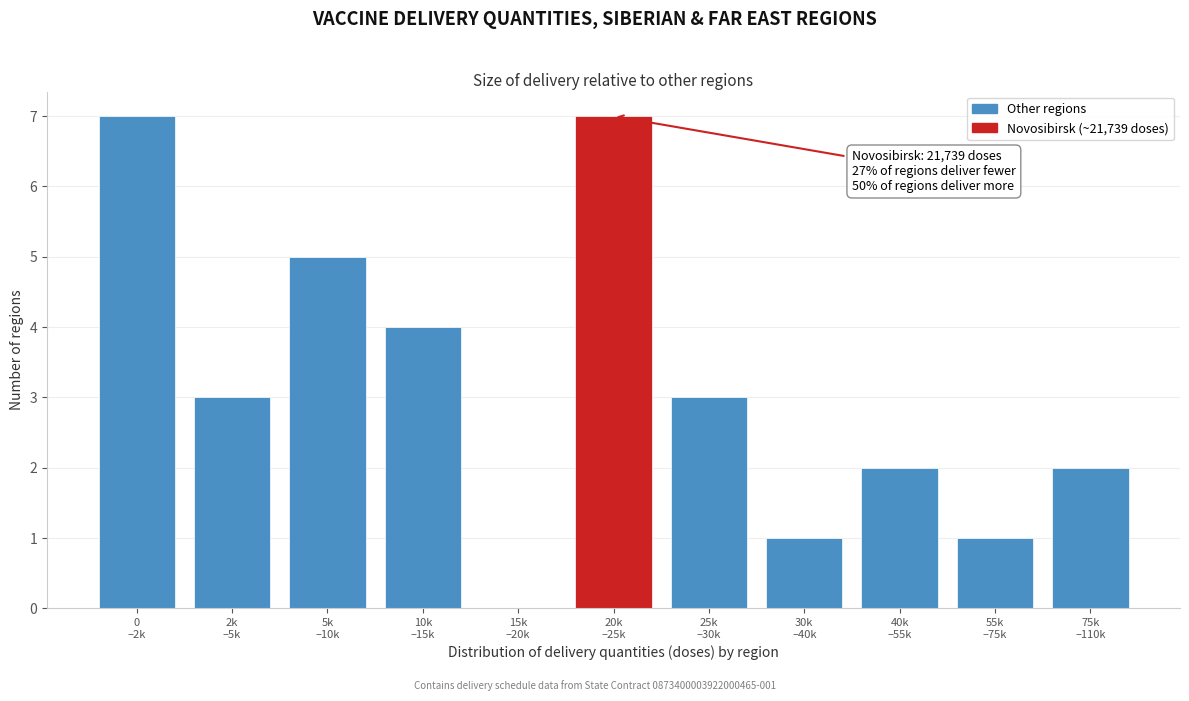

What is the greatest value displayed?

7